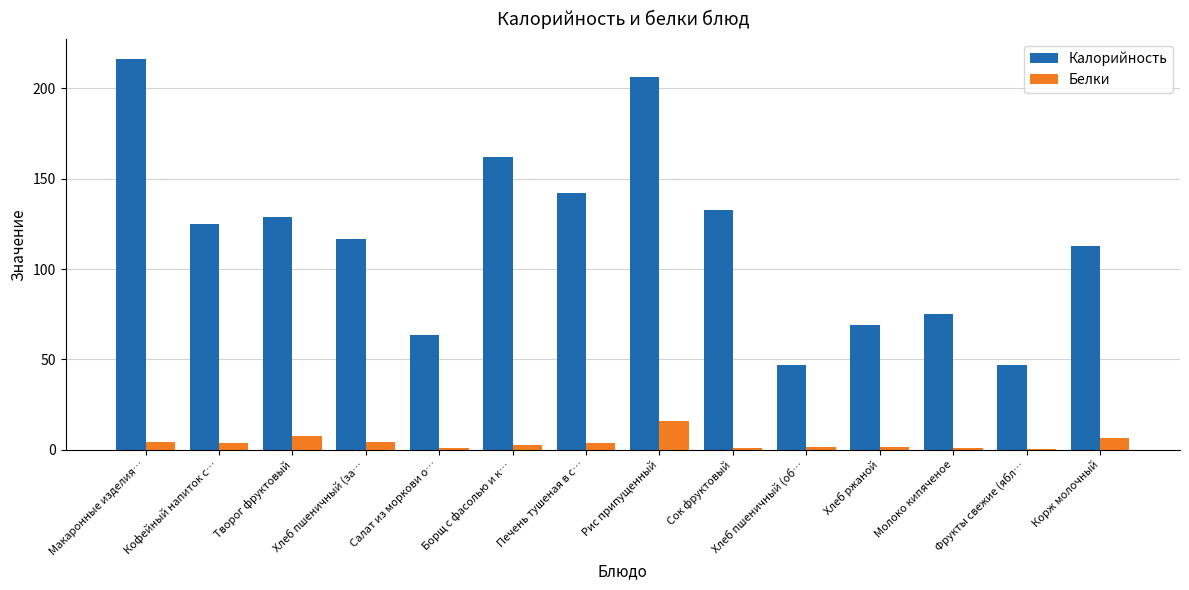

What is the average value of the Калорийность series?

117.5